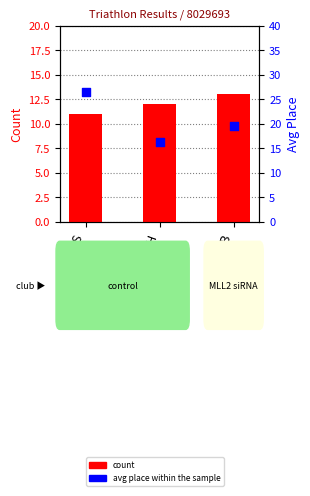

Which series contains the highest Y value?

avg place within the sample